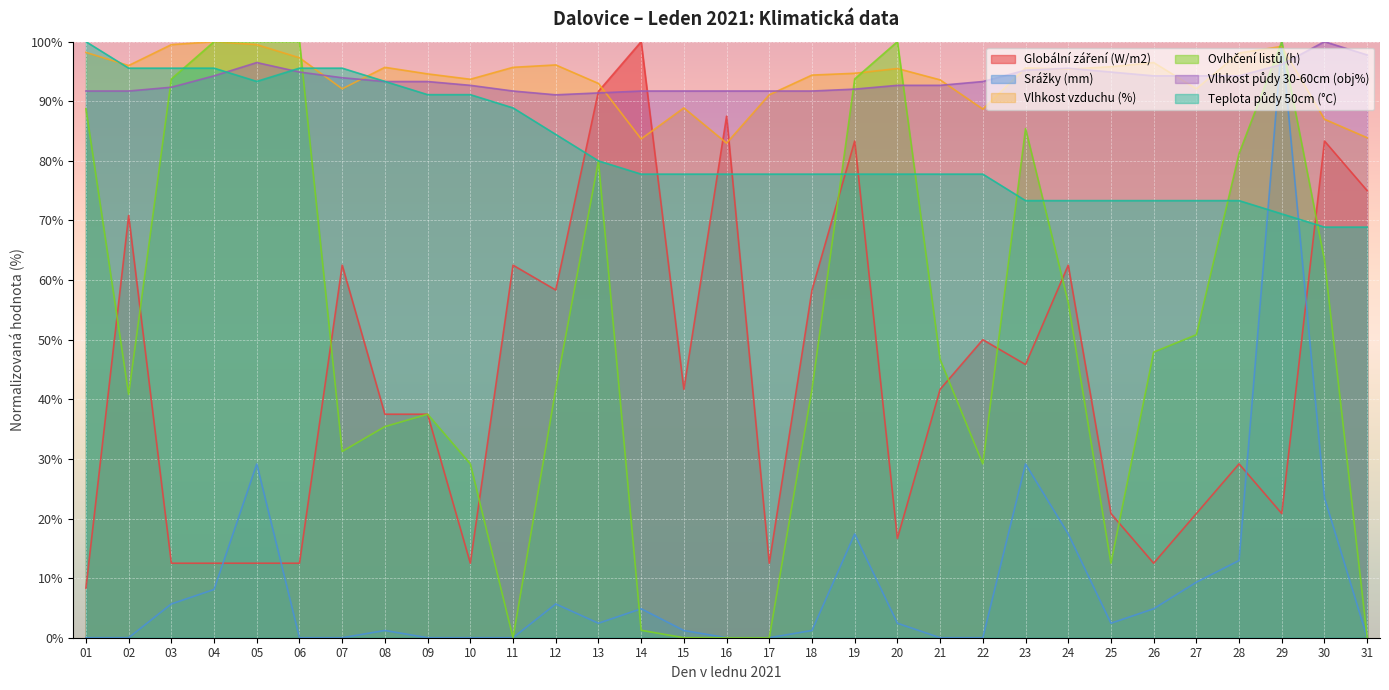

Is the value of Ovlhčení listů (h) at 13 greater than the value of Vlhkost vzduchu (%) at 27?

No